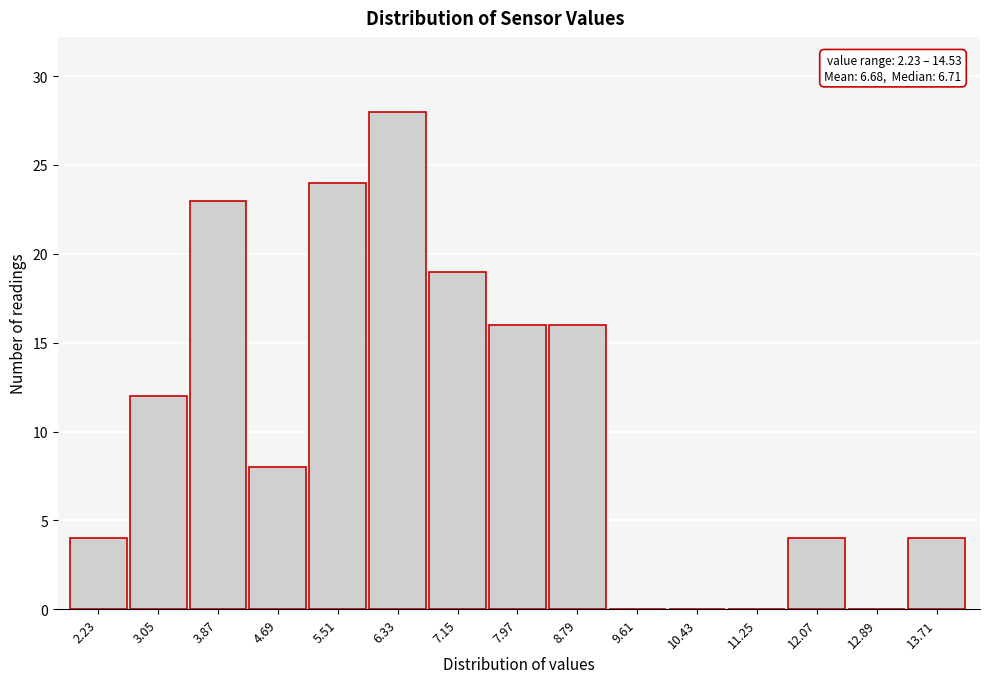

Between 11.25 and 7.15, which is larger?

7.15